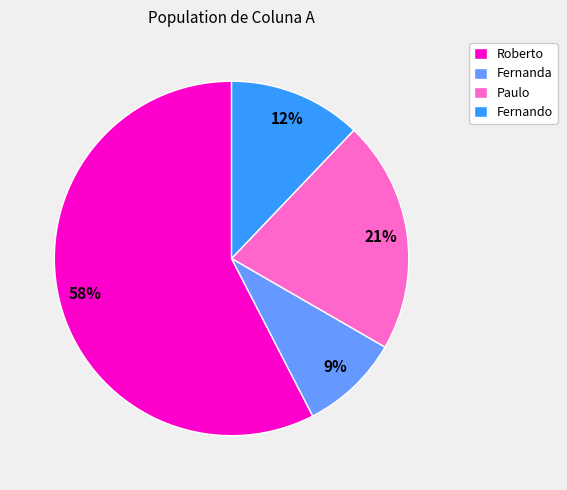

To the nearest percent, what is the combined percentage of Fernanda and Paulo?

30%